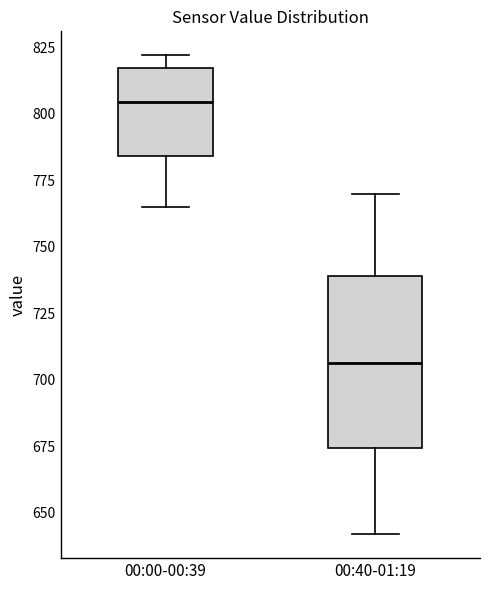

Reading left to right, read every box against the y-axis: the position of its median line, the range the box covers, and the ends of its whiskers. The values are not printed on the chart, so give them approximately, as read against the axis.

00:00-00:39: median 805, box 785 to 815, whiskers 765 to 820
00:40-01:19: median 705, box 675 to 740, whiskers 640 to 770